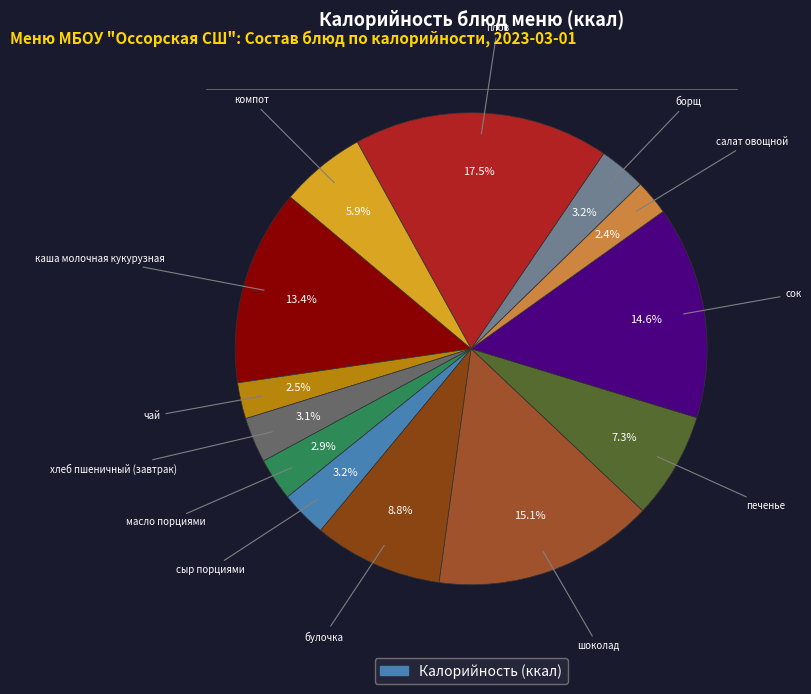

Count the number of slices in the pie.

13